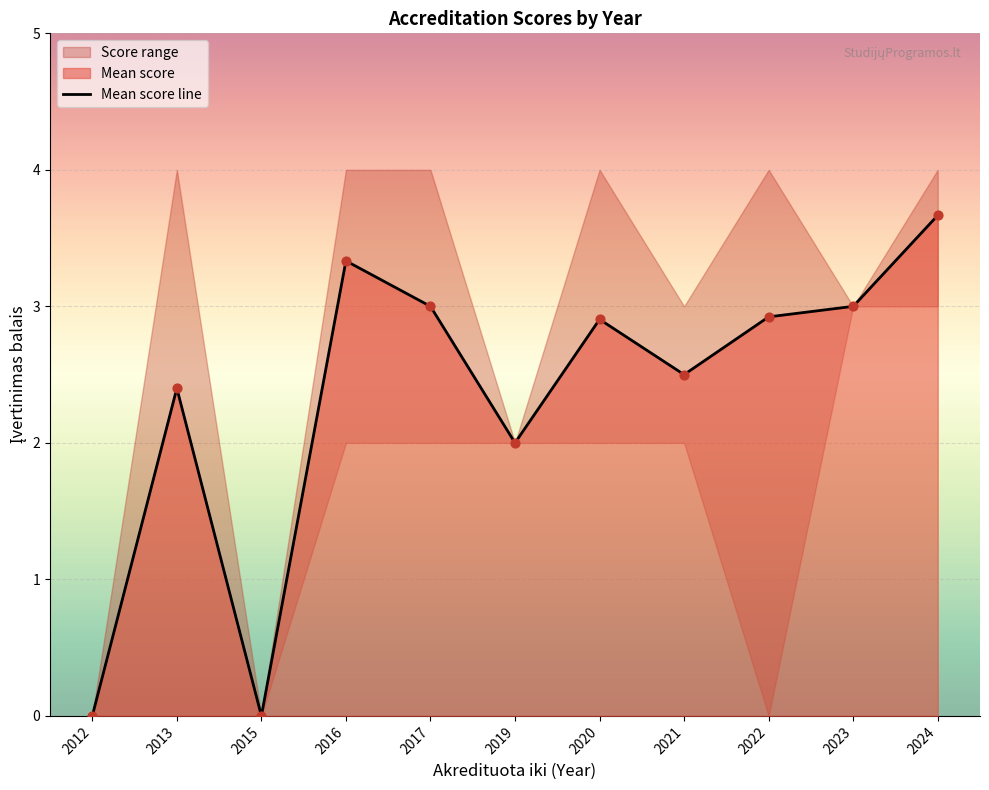

Between 2017 and 2012, which is larger?

2017